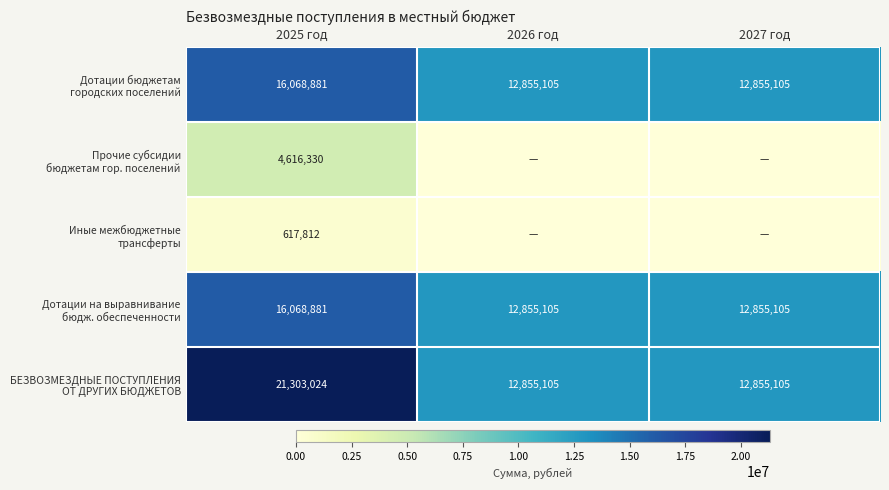

What is the total value across all series at 2025 год?

58674928